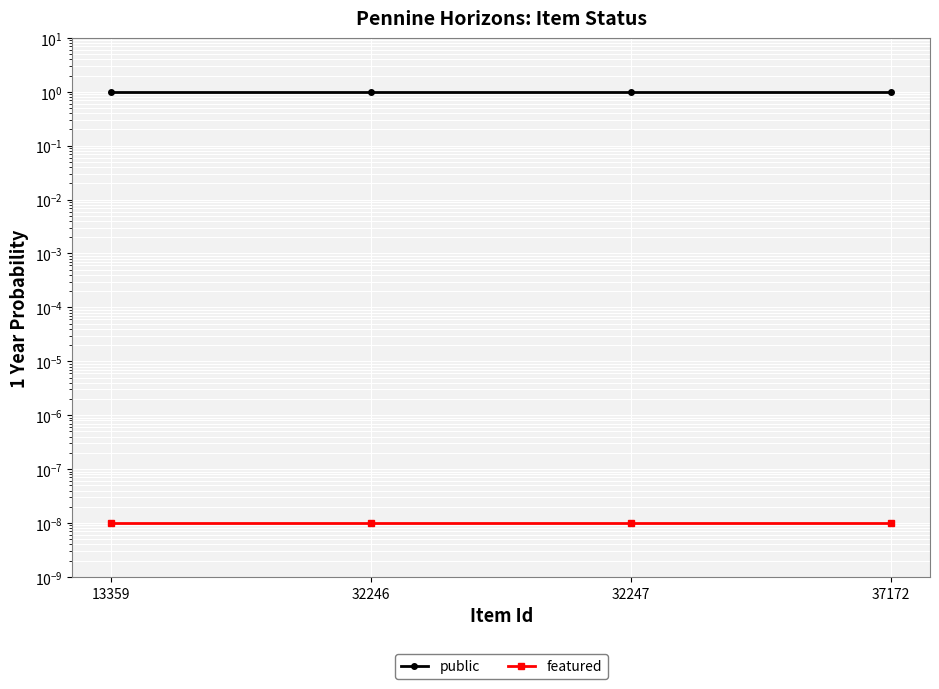

What is the highest value of the public series?

1.0